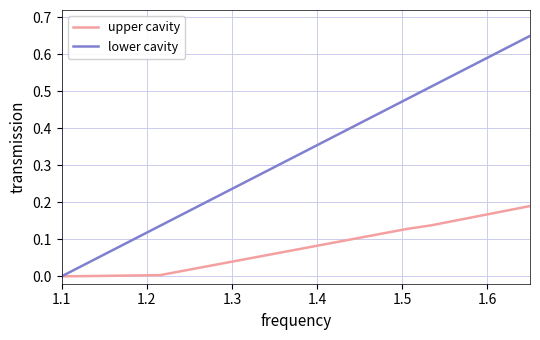

Which series has the widest spread of values?

lower cavity